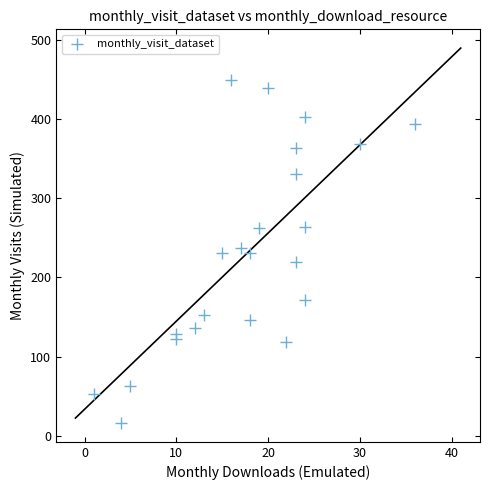

What is the range of Y values (max minus min)?

433